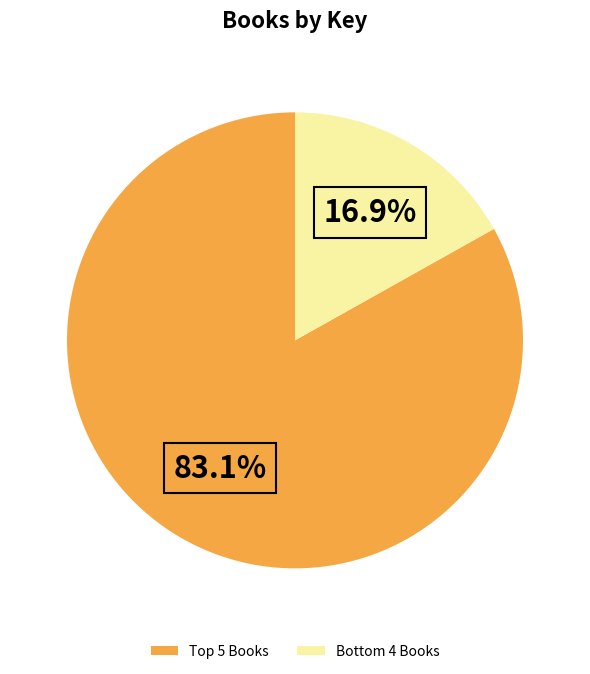

What is the largest slice in the pie chart?

Top 5 Books